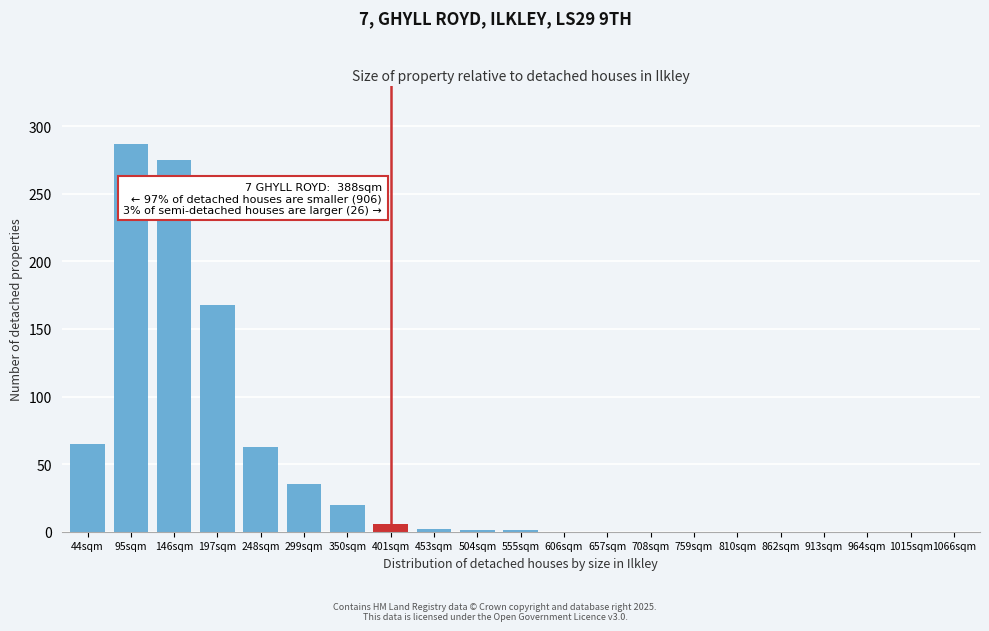

Is it true that the value at 657sqm is -116?

False